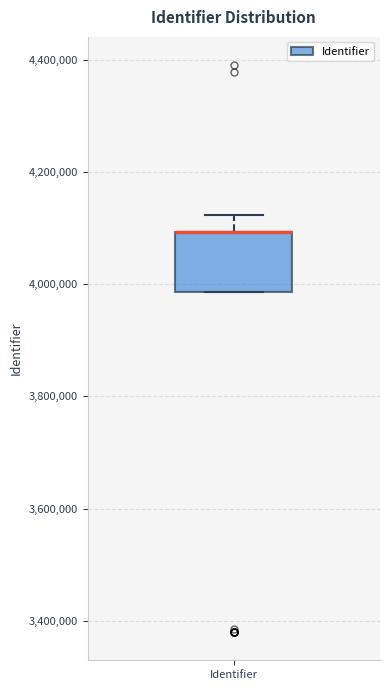

Read this box plot against the y-axis: the position of the median line, the range covered by the box, and the ends of both whiskers. The values are not printed on the chart, so give them approximately, as read against the axis.

median 4100000 (drawn on the box's upper edge), box 3980000 to 4100000, whiskers 3980000 to 4120000